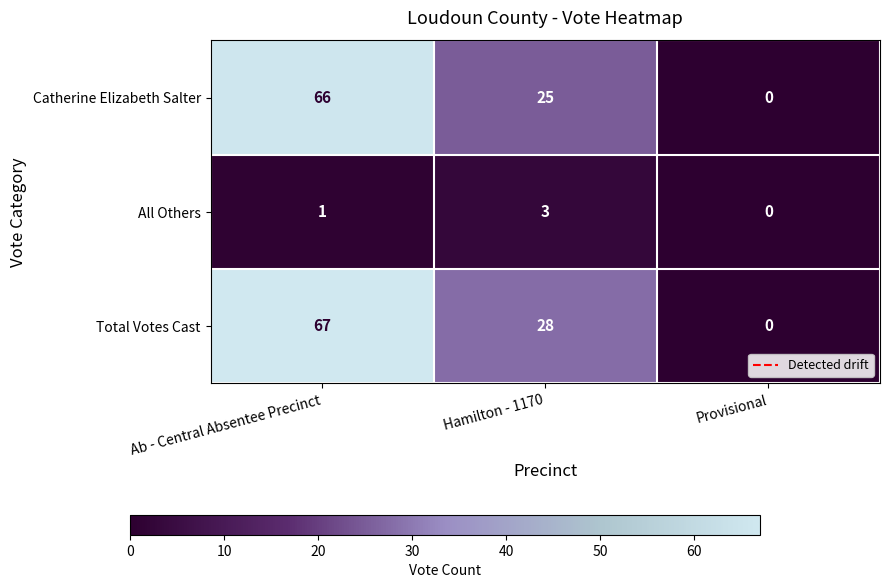

True or false: Total Votes Cast has a value of 67 at Ab - Central Absentee Precinct.

True